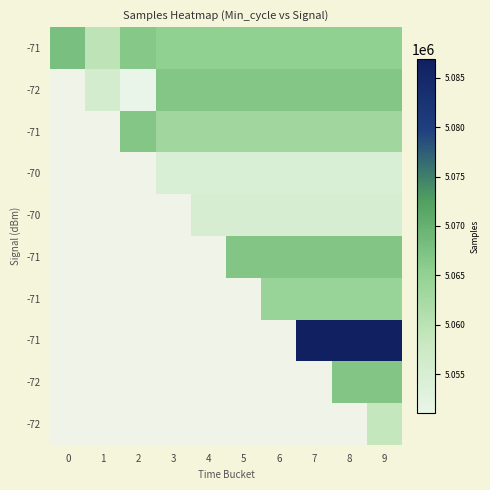

How many data points does each series have?

10